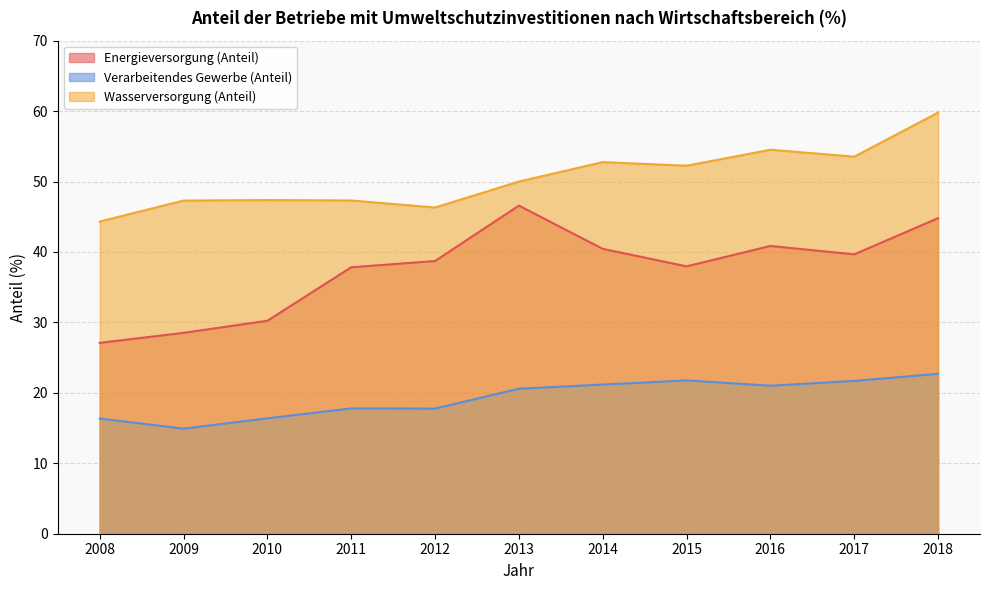

Between 2011 and 2014, which is larger?

2014